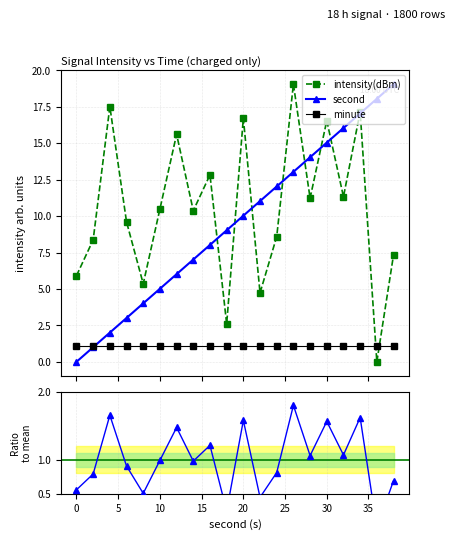

Reading left to right, extract all data points from this chart.

intensity(dBm): 5.9	8.4	17.5	9.6	5.4	10.5	15.6	10.4	12.8	2.6	16.7	4.7	8.6	19.1	11.2	16.5	11.3	17.2	0.0	7.3
second: 0.0	1.0	2.0	3.0	4.0	5.0	6.0	7.0	8.0	9.0	10.0	11.0	12.0	13.0	14.0	15.0	16.0	17.0	18.0	19.1
minute: 1.1	1.1	1.1	1.1	1.1	1.1	1.1	1.1	1.1	1.1	1.1	1.1	1.1	1.1	1.1	1.1	1.1	1.1	1.1	1.1
ratio: 0.6	0.8	1.7	0.9	0.5	1.0	1.5	1.0	1.2	0.2	1.6	0.4	0.8	1.8	1.1	1.6	1.1	1.6	0.0	0.7